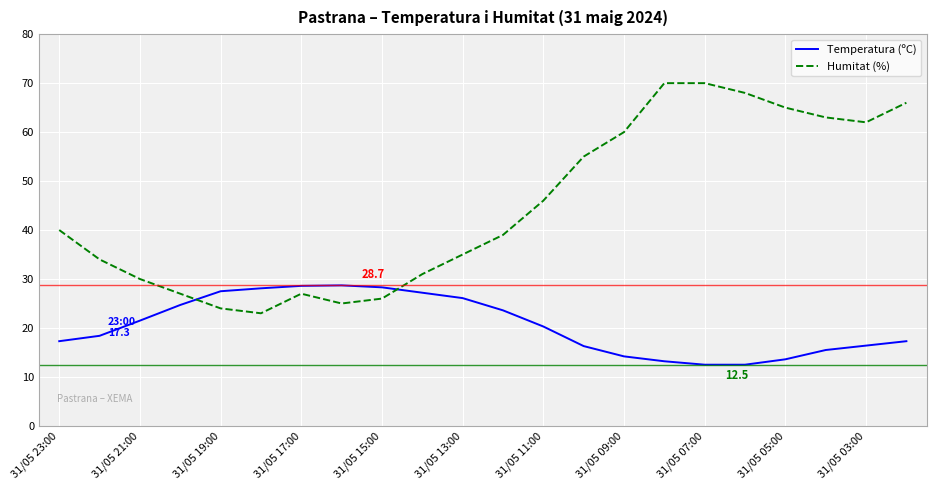

What is the difference between the maximum and minimum values in the Temperatura (ºC) series?

16.2